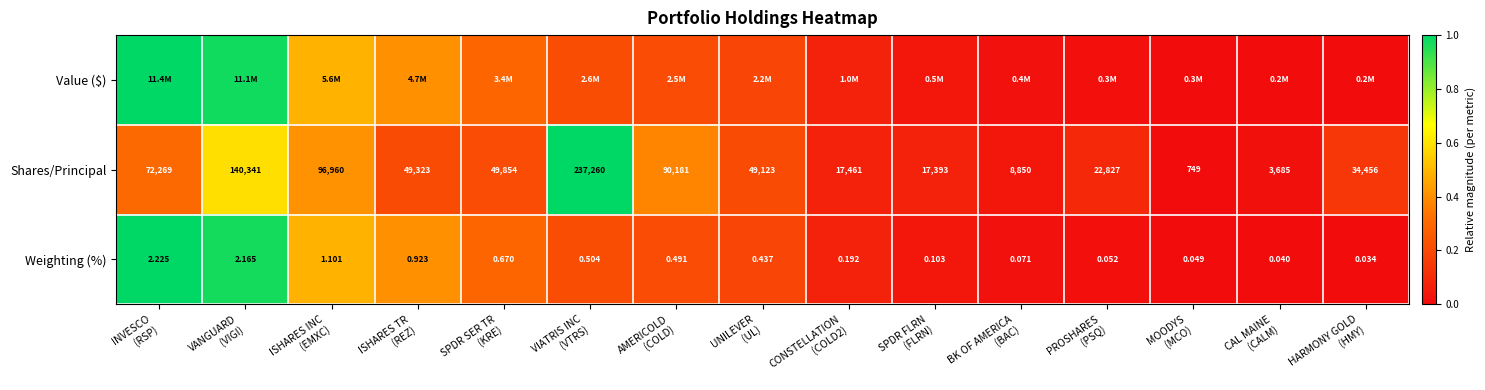

Which category has the lowest value in the Weighting (%) series?

HARMONY GOLD (HMY)